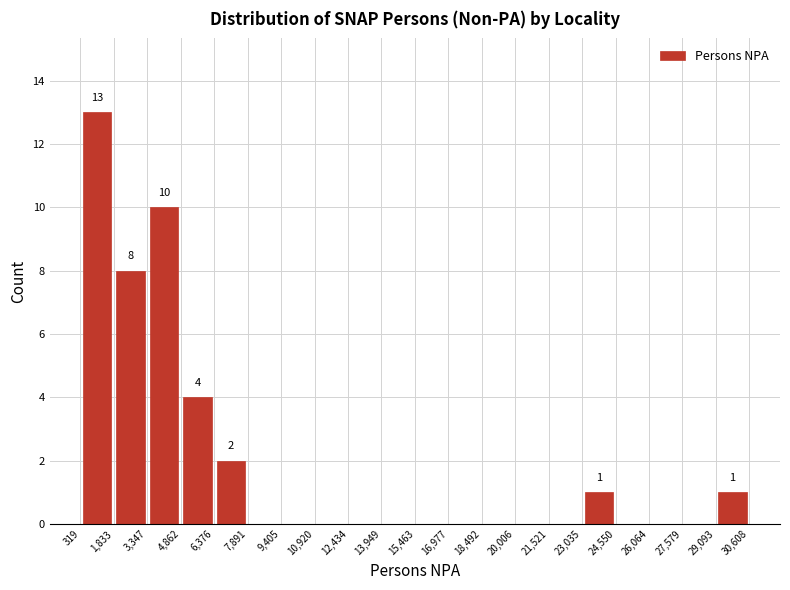

Over which range of the x-axis is the bar tallest?

319 to 1,833